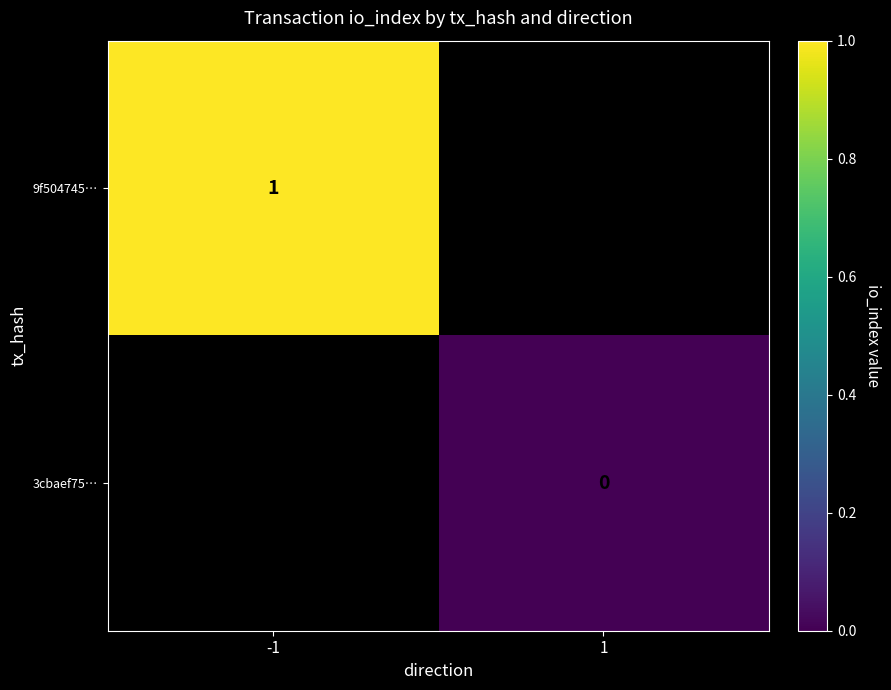

Is the value of 3cbaef75… at 1 greater than the value of 9f504745… at -1?

No